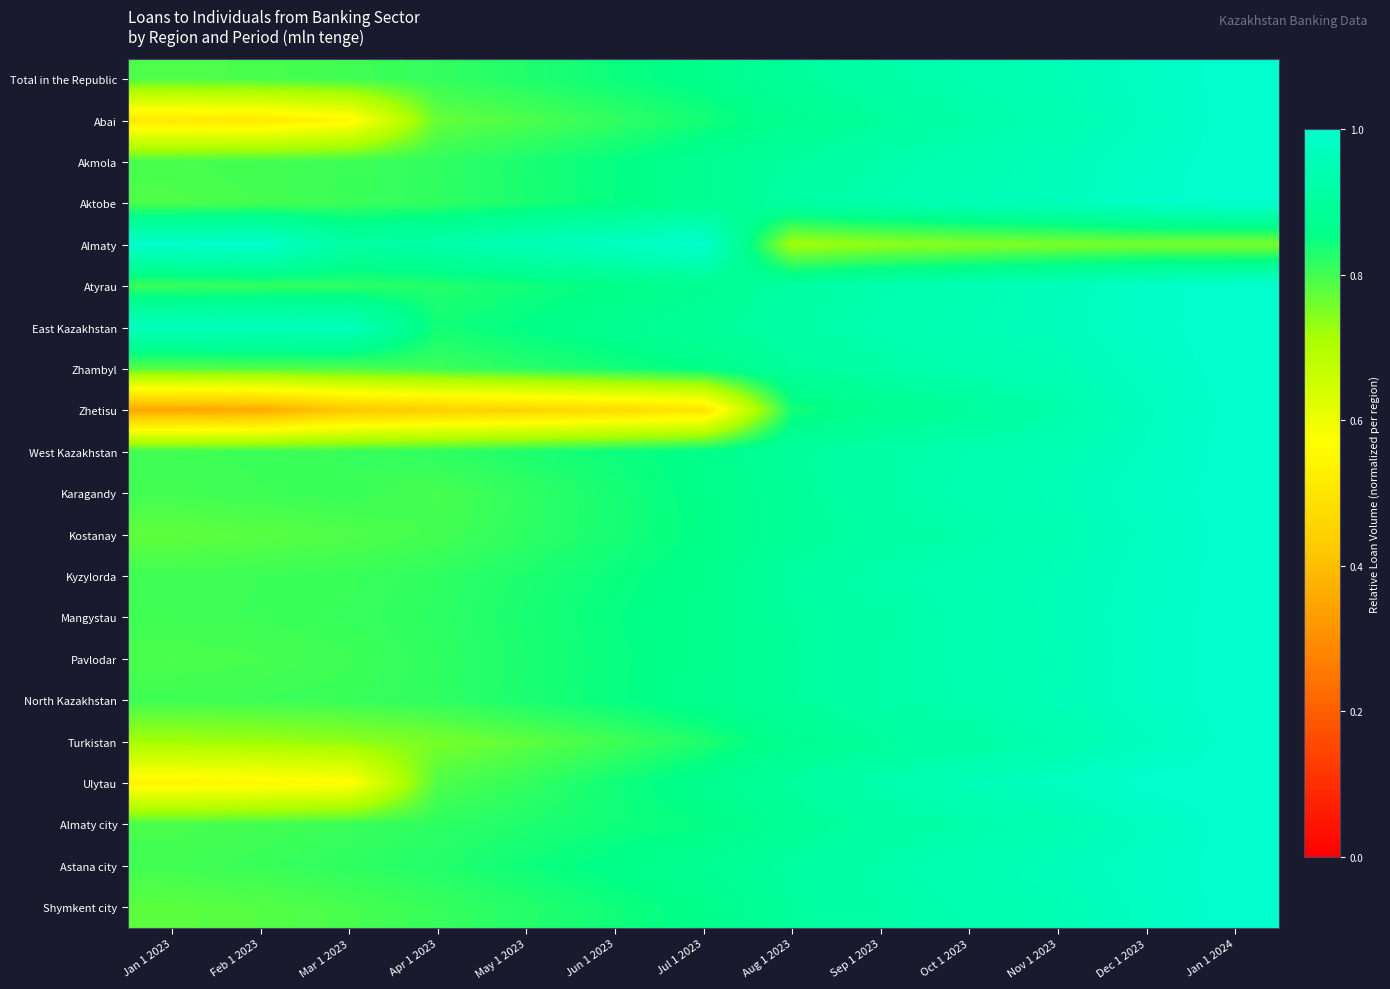

Rank the series by their maximum value, from lowest to highest.

Total in the Republic, Abai, Akmola, Aktobe, Almaty, Atyrau, East Kazakhstan, Zhambyl, Zhetisu, West Kazakhstan, Karagandy, Kostanay, Kyzylorda, Mangystau, Pavlodar, North Kazakhstan, Turkistan, Ulytau, Almaty city, Astana city, Shymkent city